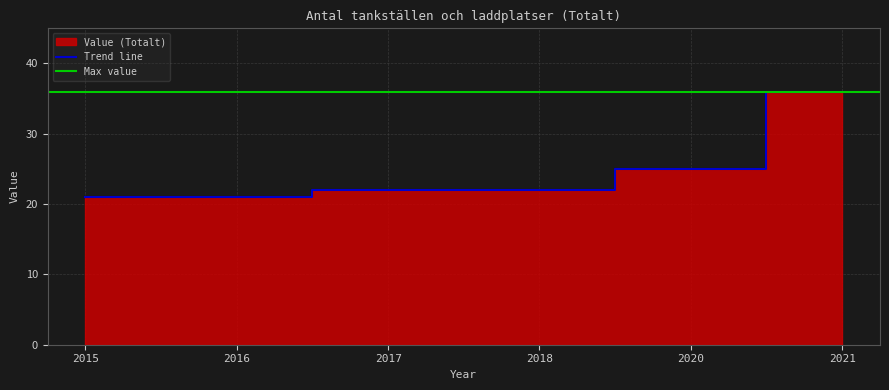

Which category has the highest value in the Trend line series?

2021